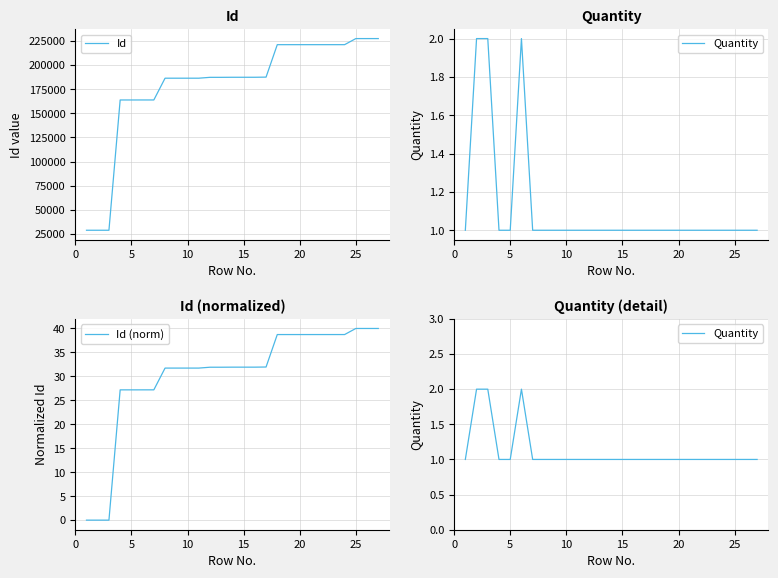

Does the chart display data point markers on the line(s)?

No